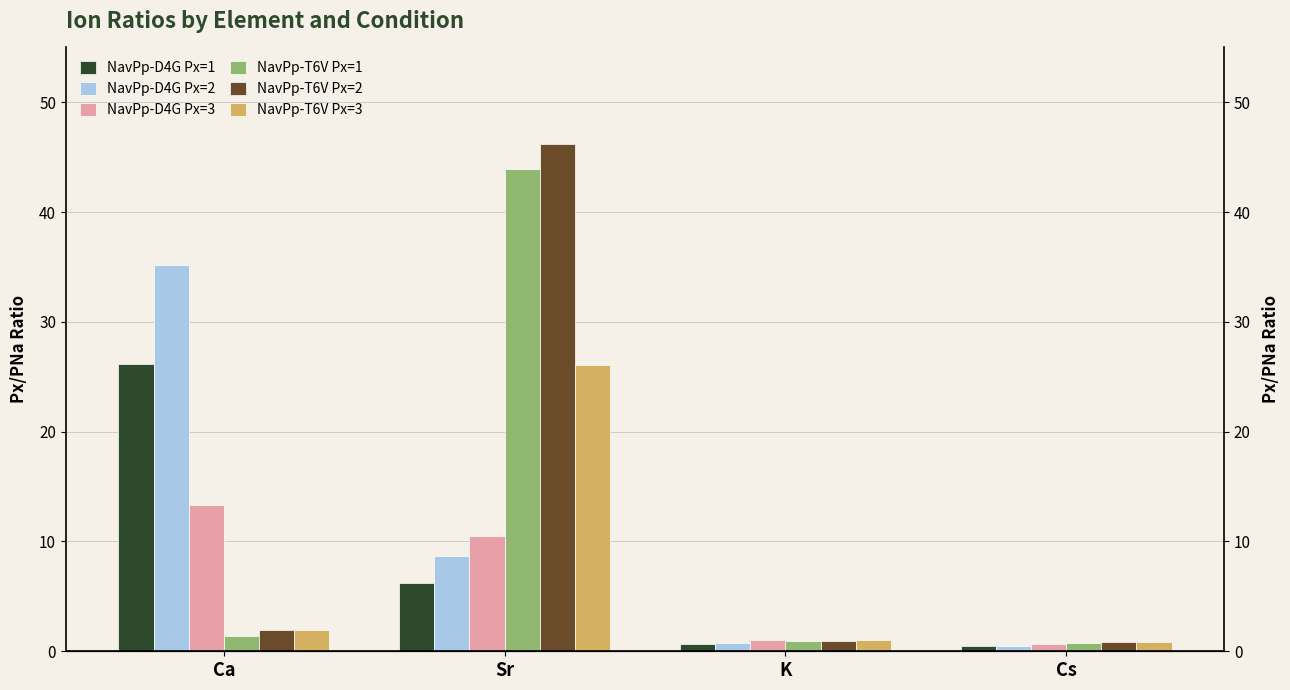

What is the smallest value displayed?

0.5